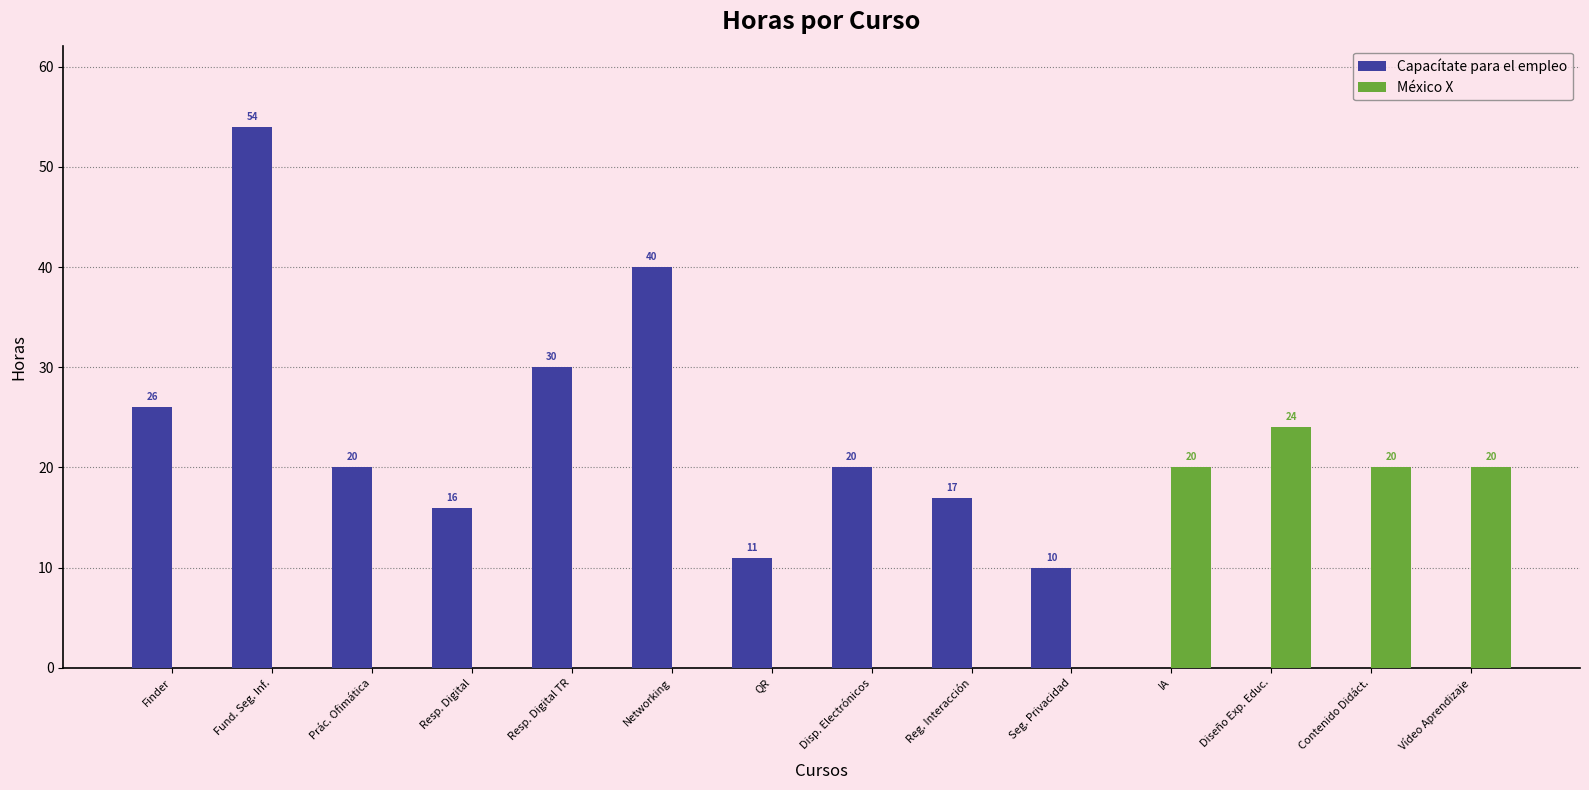

How many positive values does the México X series have?

4